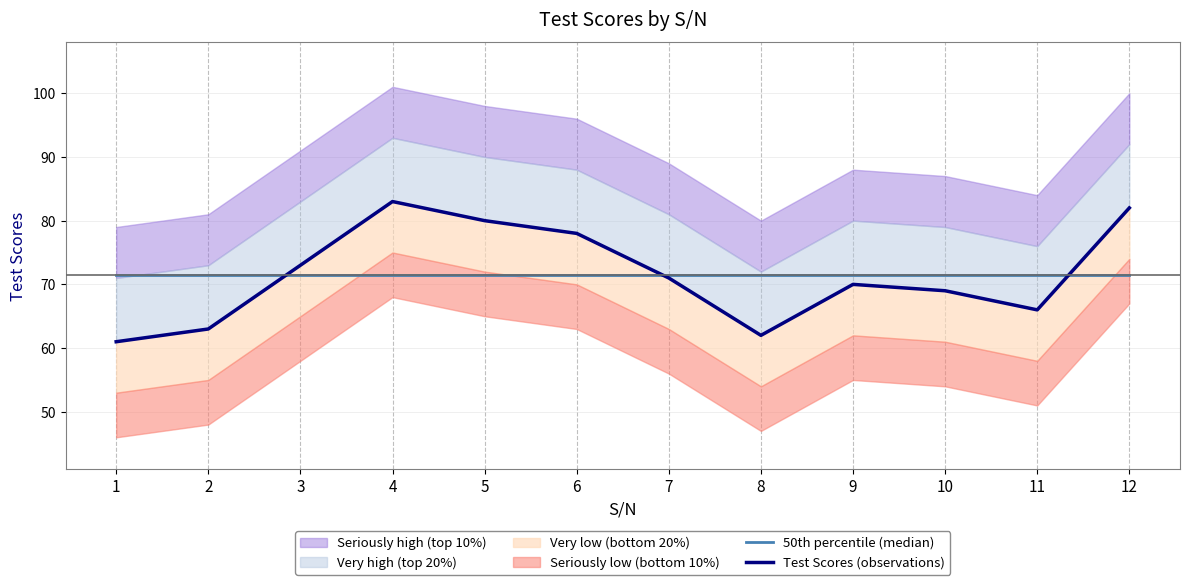

How many values in the Test Scores (observations) series exceed 71?

5